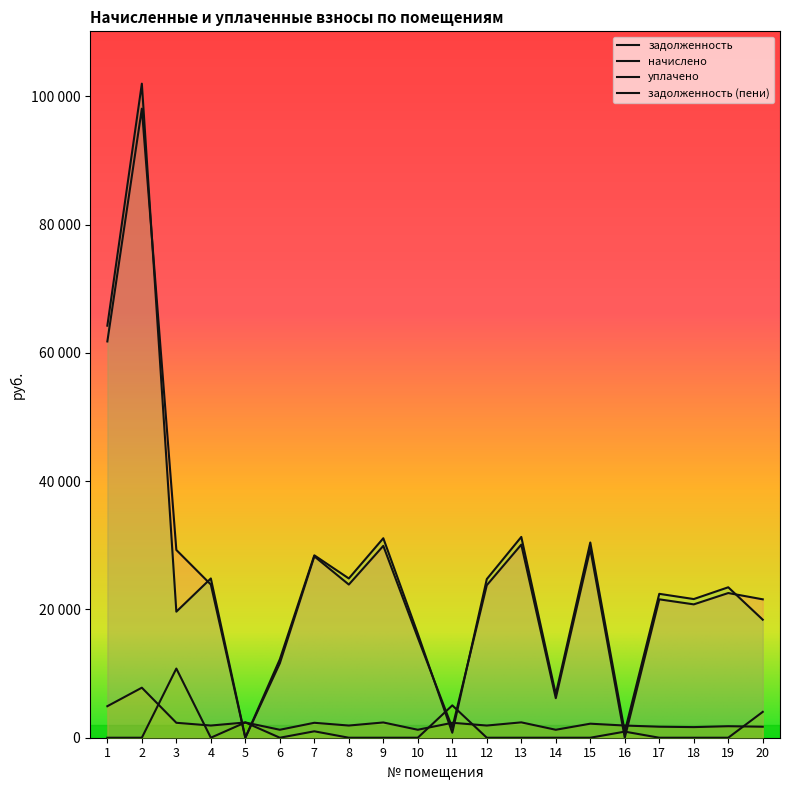

At how many categories does at least one series exceed 75031?

1